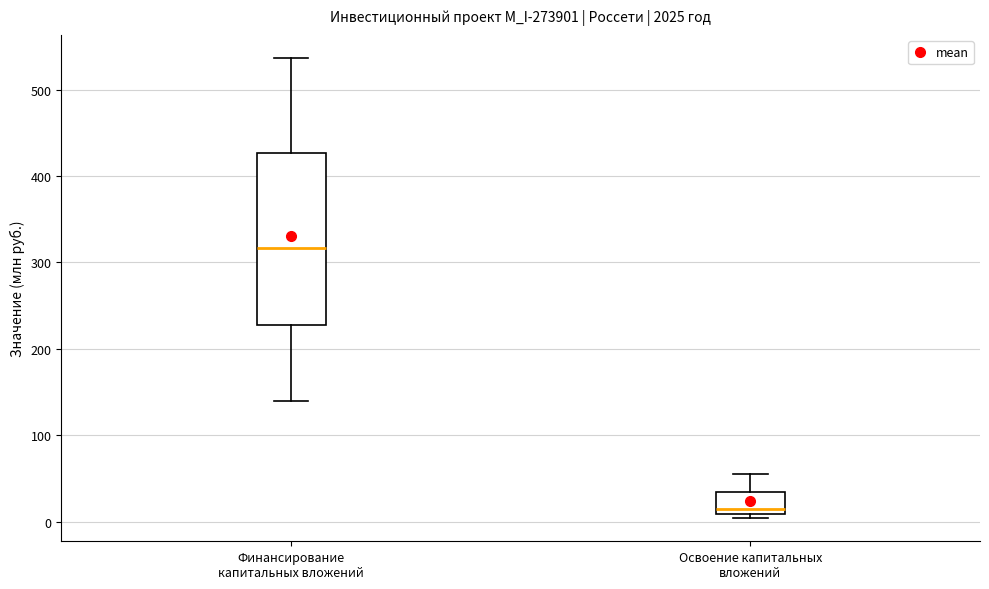

Where is the upper edge of the box for Финансирование капитальных вложений on the y-axis? The values are not printed on the chart, so give them approximately, as read against the axis.

430